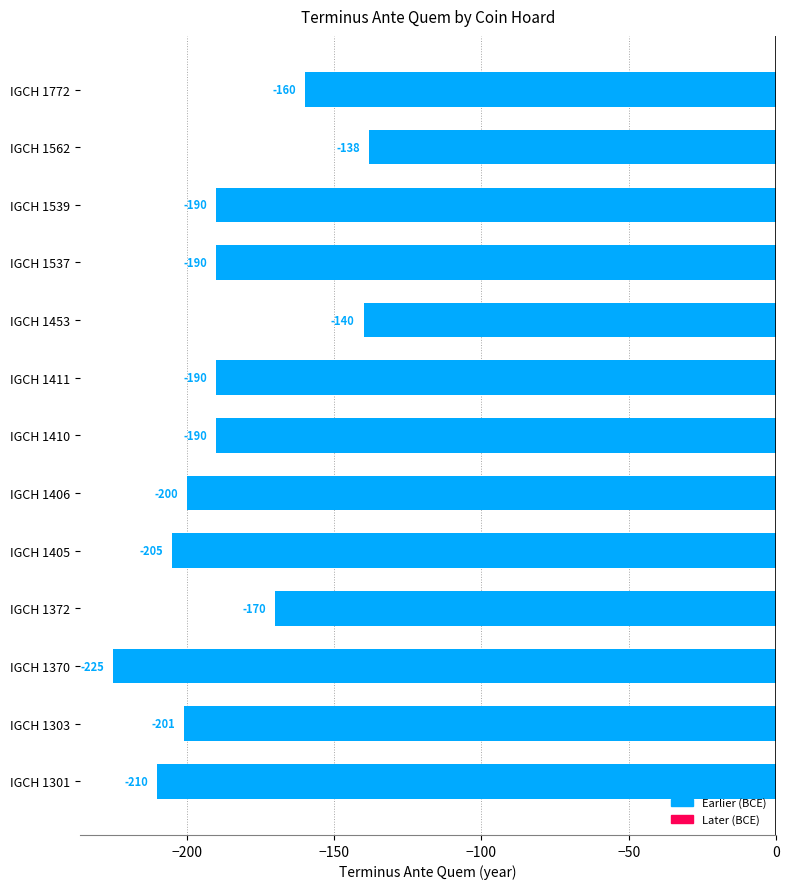

Reading bottom to top, list all the values displayed in this chart.

-210	-201	-225	-170	-205	-200	-190	-190	-140	-190	-190	-138	-160